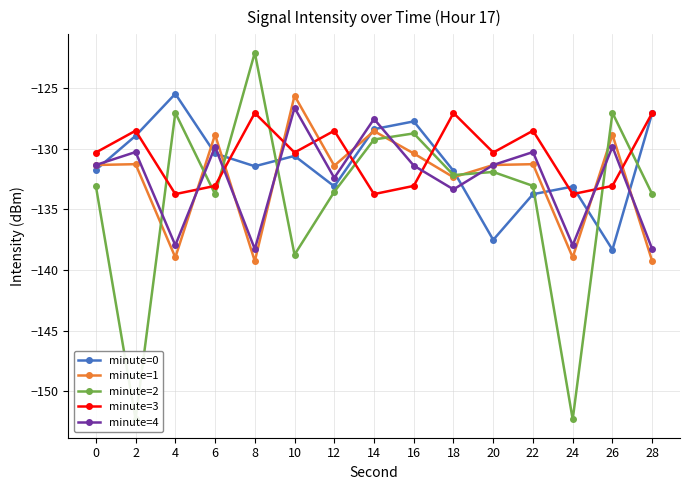

List the series in order of their peak value, highest first.

minute=2, minute=0, minute=1, minute=4, minute=3